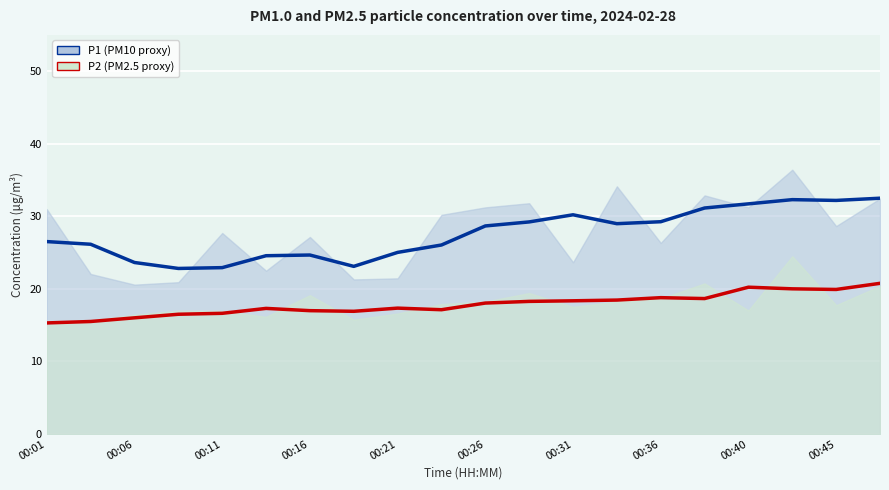

How many series are shown in this chart?

2